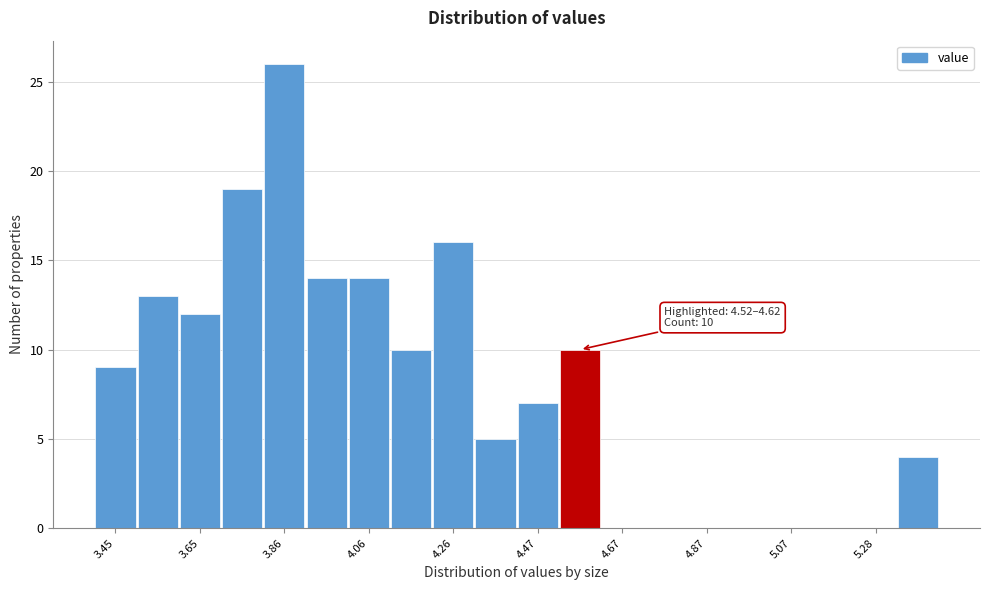

Read against the x-axis, roughly where is the centre of the tallest bar?

3.85